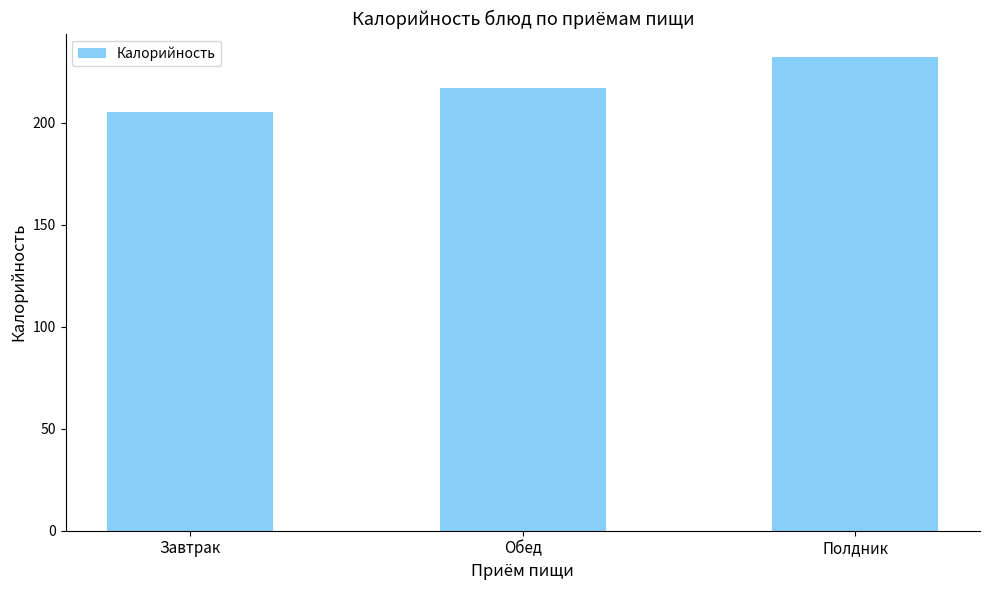

Is it true that the value at Полдник is 136?

False